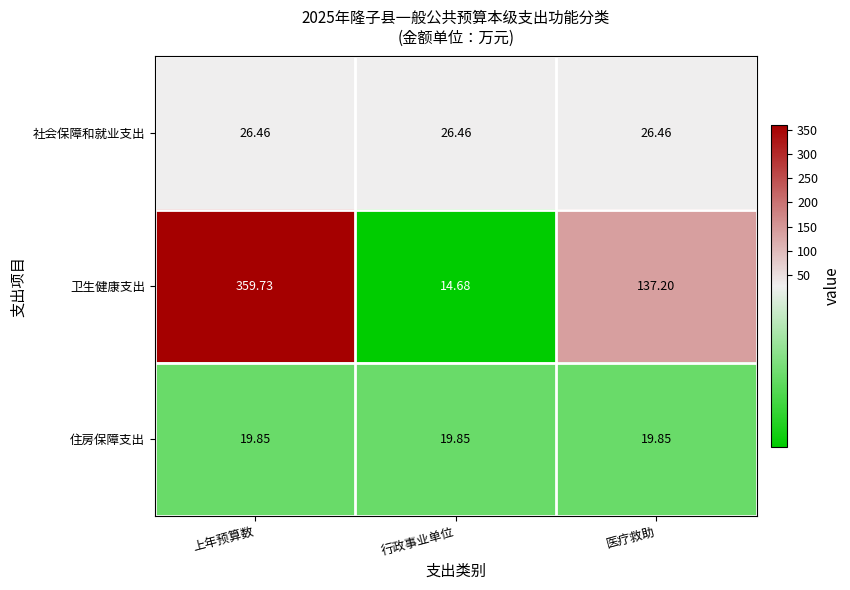

What is the minimum value shown in the chart?

14.7